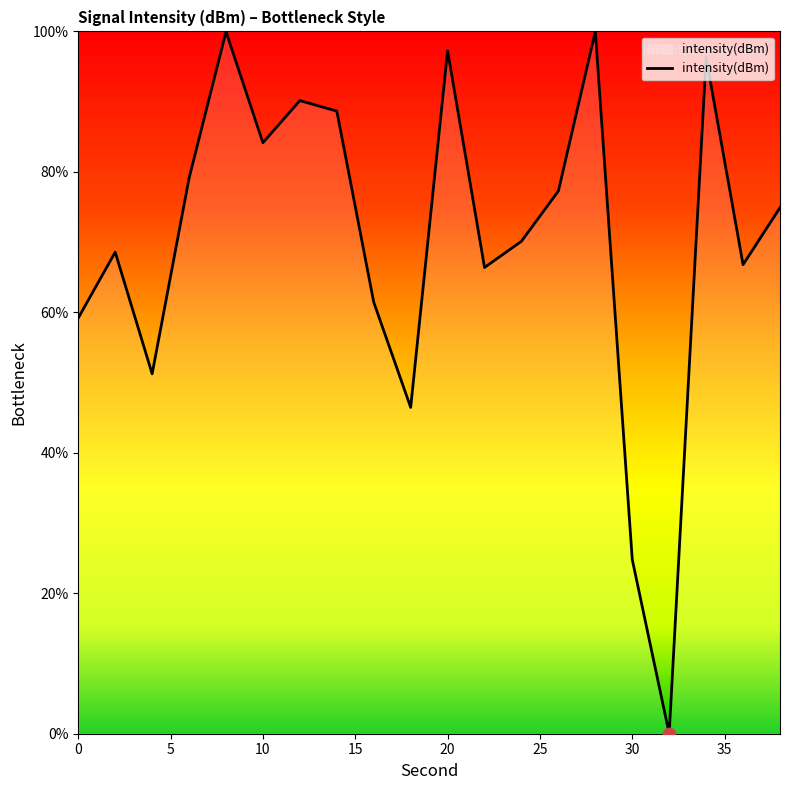

What is the greatest value displayed?

100.0